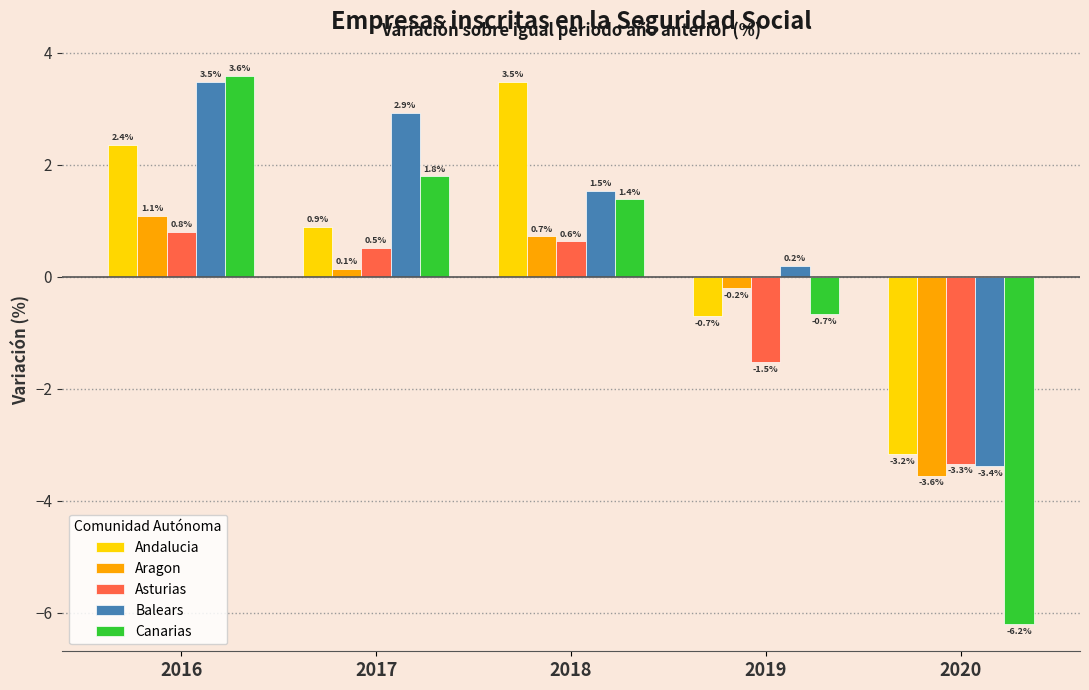

What is the value of the Asturias bar at the 5th from the left?

-3.3